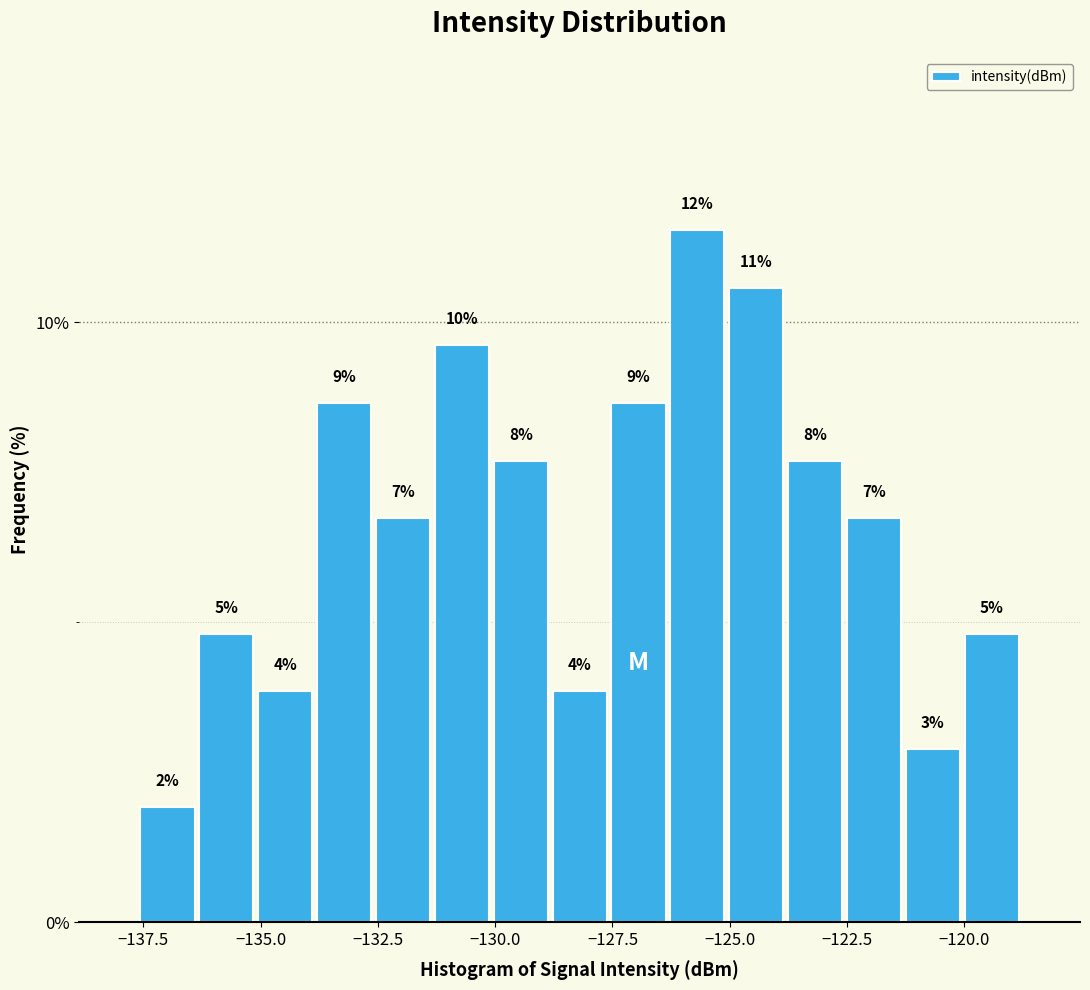

Read against the x-axis, roughly where is the centre of the tallest bar?

-125.5